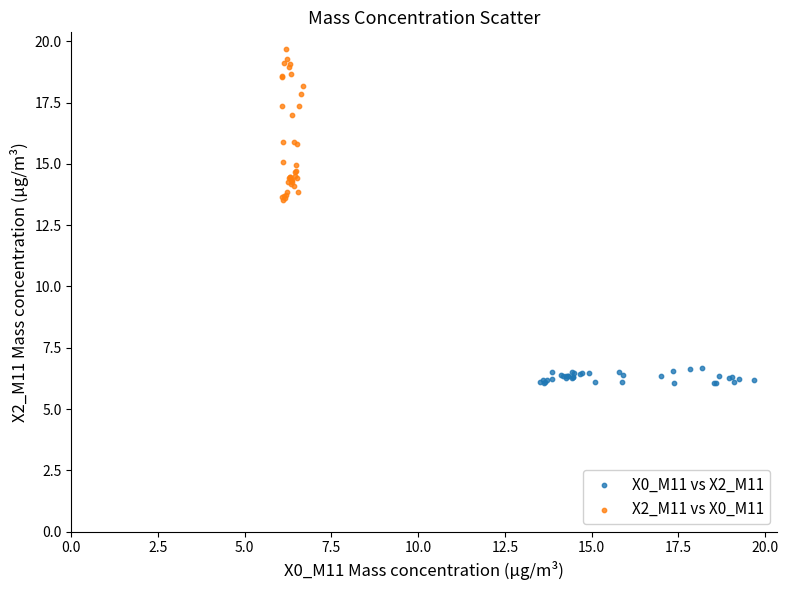

Which series contains the lowest Y value?

X0_M11 vs X2_M11